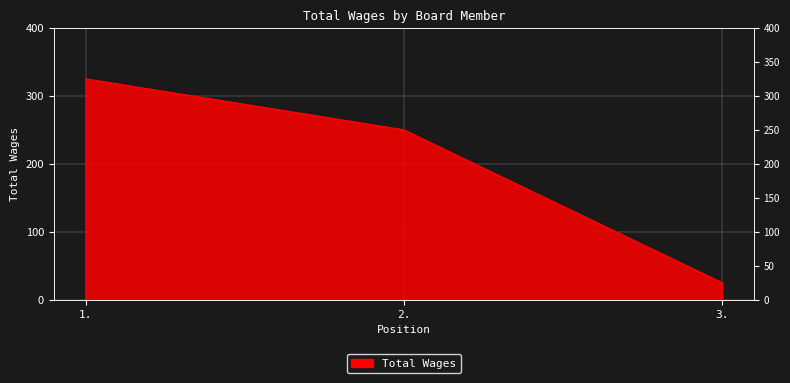

What is the difference between the second highest and minimum values?

225